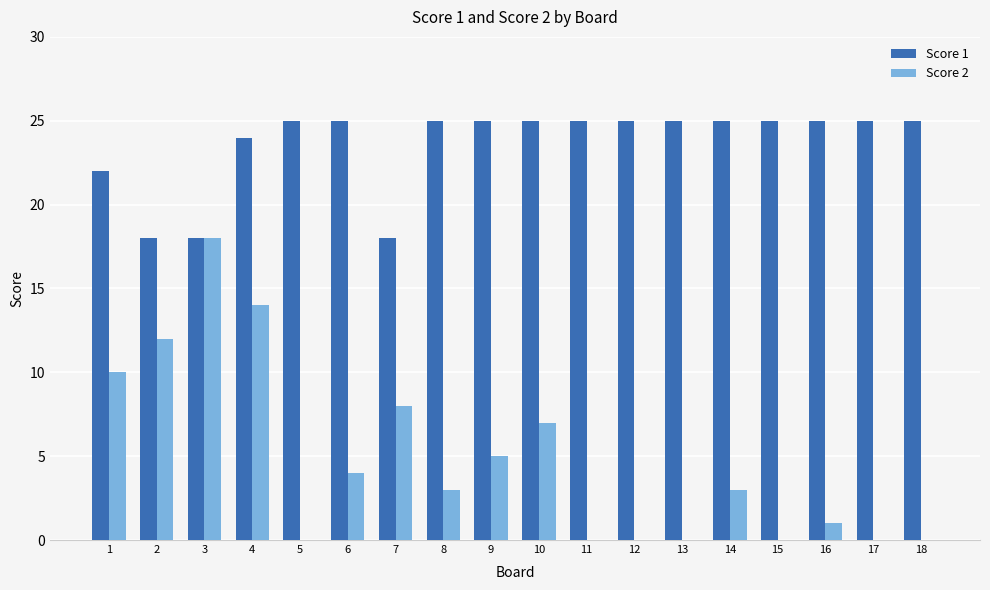

At which label does Score 2 first exceed 3?

1